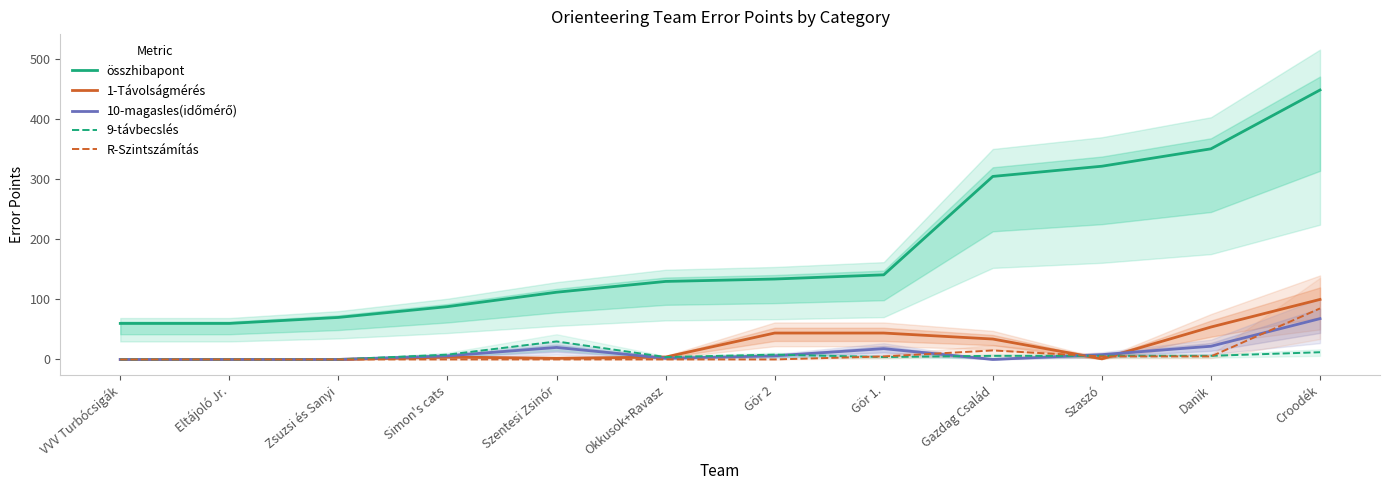

At which category does the chart reach its minimum across all series?

VVV Turbócsigák